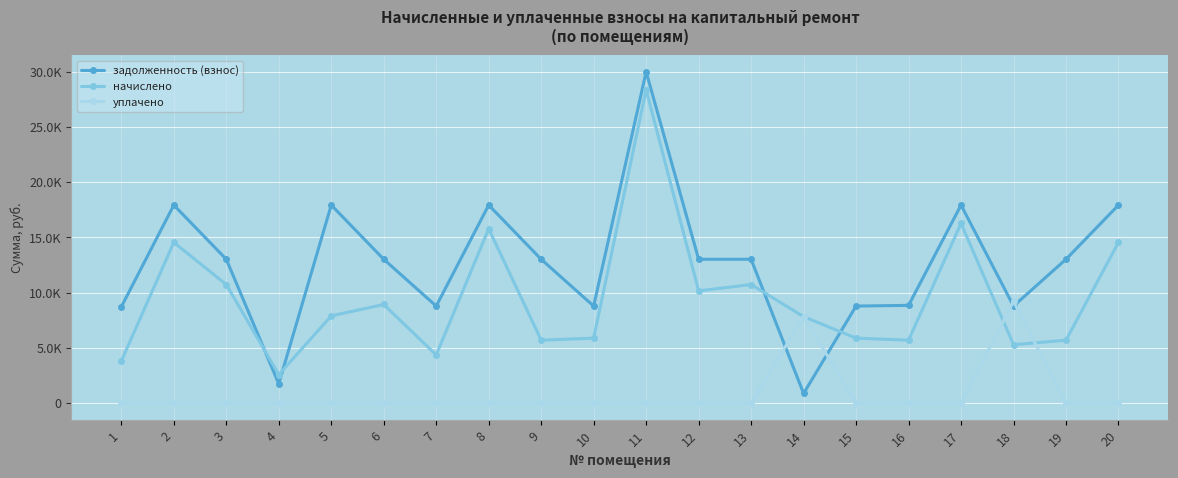

Reading left to right, list all the values displayed in this chart.

задолженность (взнос): 8710.6	17917.1	13012.4	1738.1	17917.1	13012.4	8777.7	17917.1	13012.4	8777.7	29978.0	13012.4	13012.4	869.0	8777.7	8840.4	17917.1	8777.7	13012.4	17917.1
начислено: 3802.5	14538.7	10725.4	2574.0	7888.0	8920.2	4354.3	15773.8	5689.9	5874.5	28354.6	10155.3	10725.4	7821.4	5874.5	5689.9	16258.4	5285.4	5689.9	14538.7
уплачено: 0.0	0.0	0.0	0.0	0.0	0.0	0.0	0.0	0.0	0.0	0.0	0.0	0.0	7821.4	0.0	0.0	0.0	9203.4	0.0	0.0